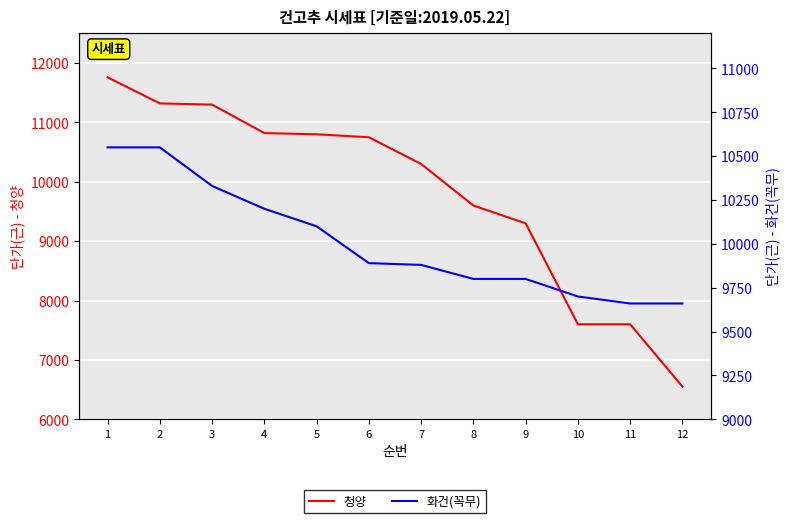

At which category does the chart reach its peak across all series?

1